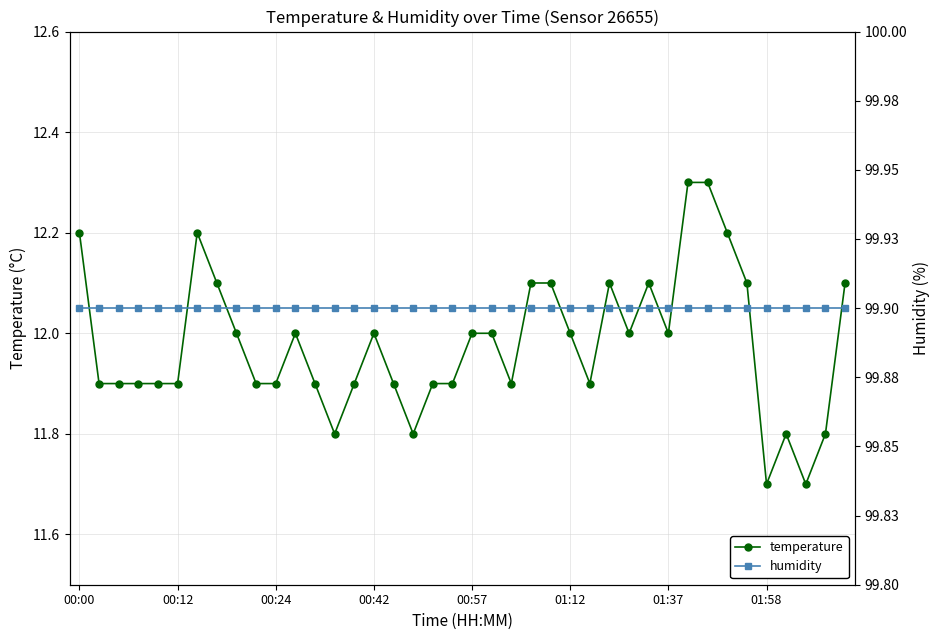

What is the minimum value for temperature?

11.7